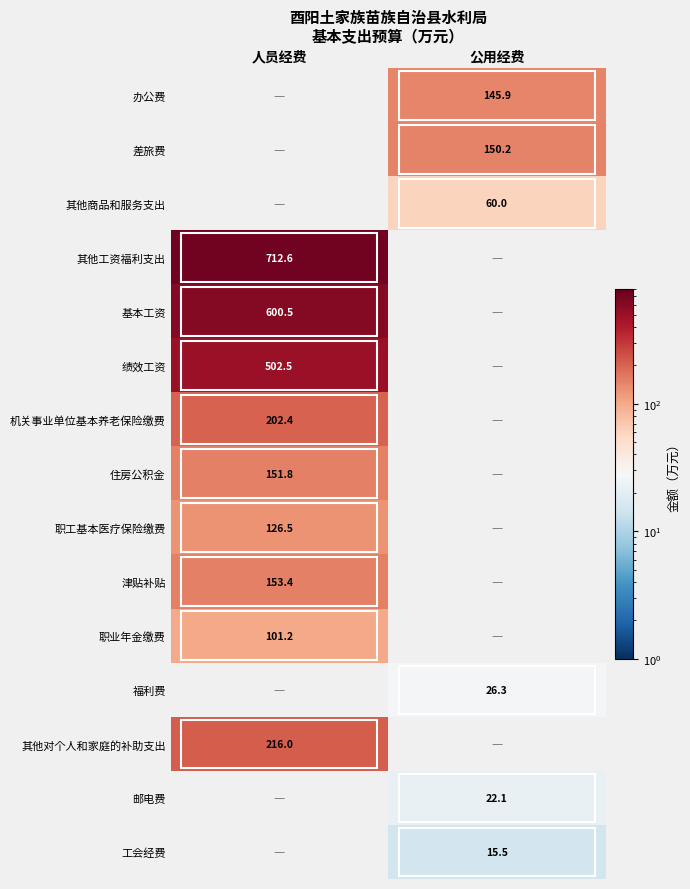

The 其他对个人和家庭的补助支出 series shows 216.0 at 人员经费. True or false?

True